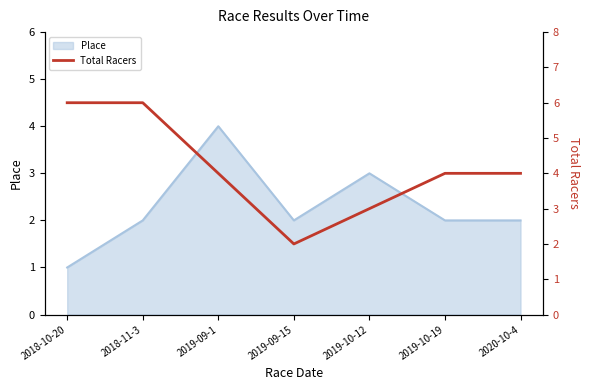

What is the highest value of the Place series?

4